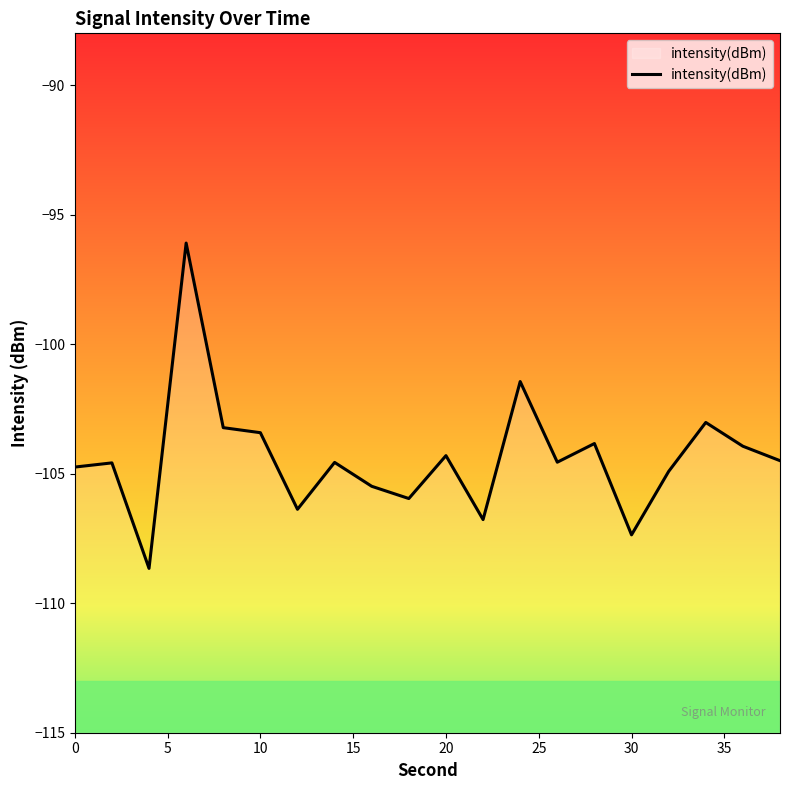

What is the smallest value displayed?

-108.7